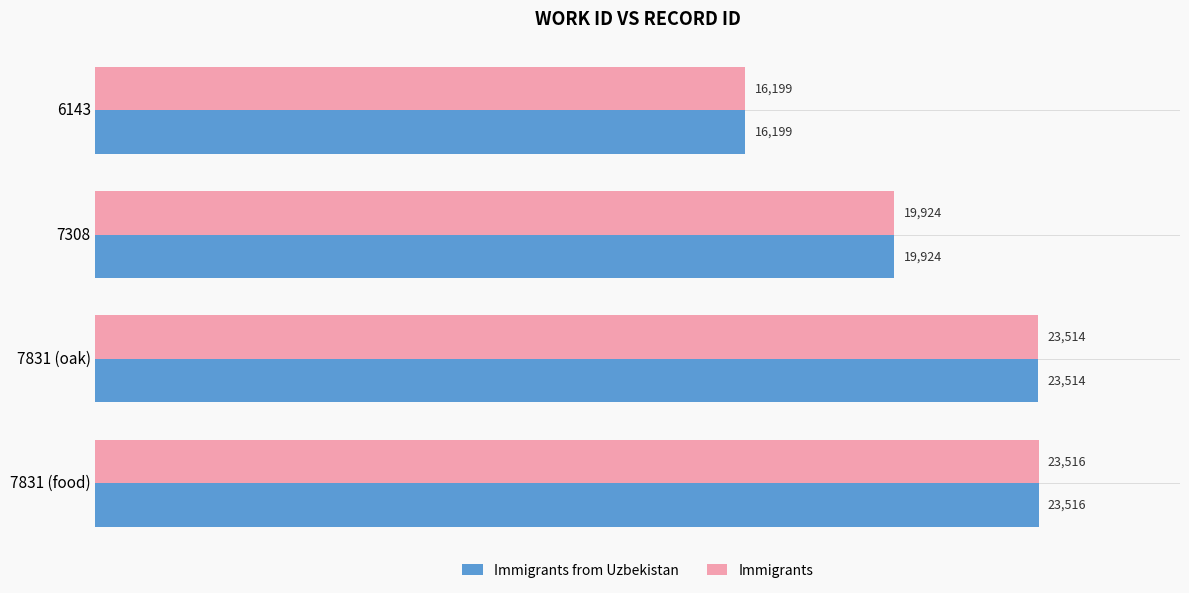

The Immigrants series shows 15293 at 7831 (food). True or false?

False